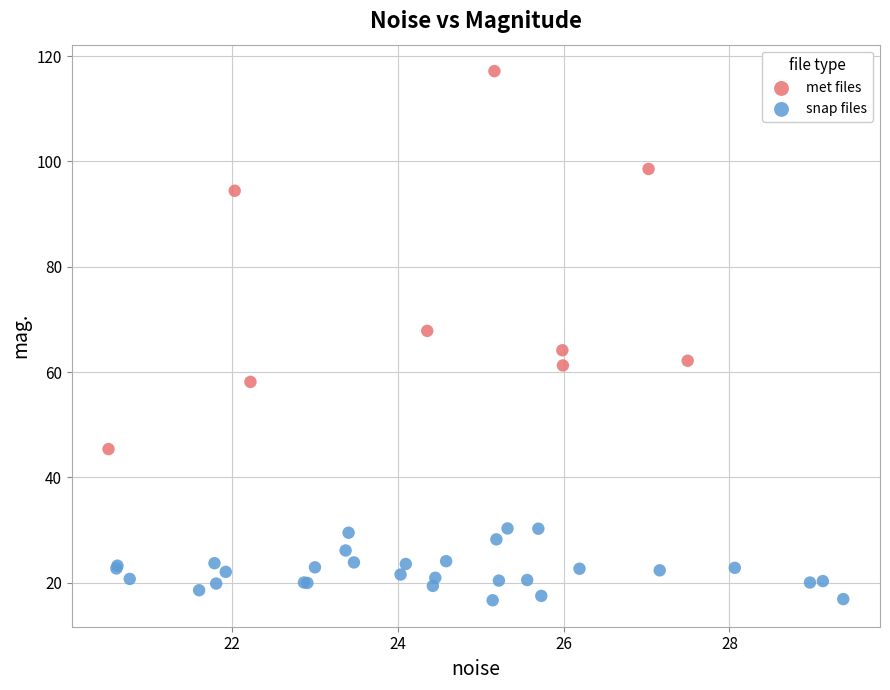

Which series contains the highest Y value?

met files